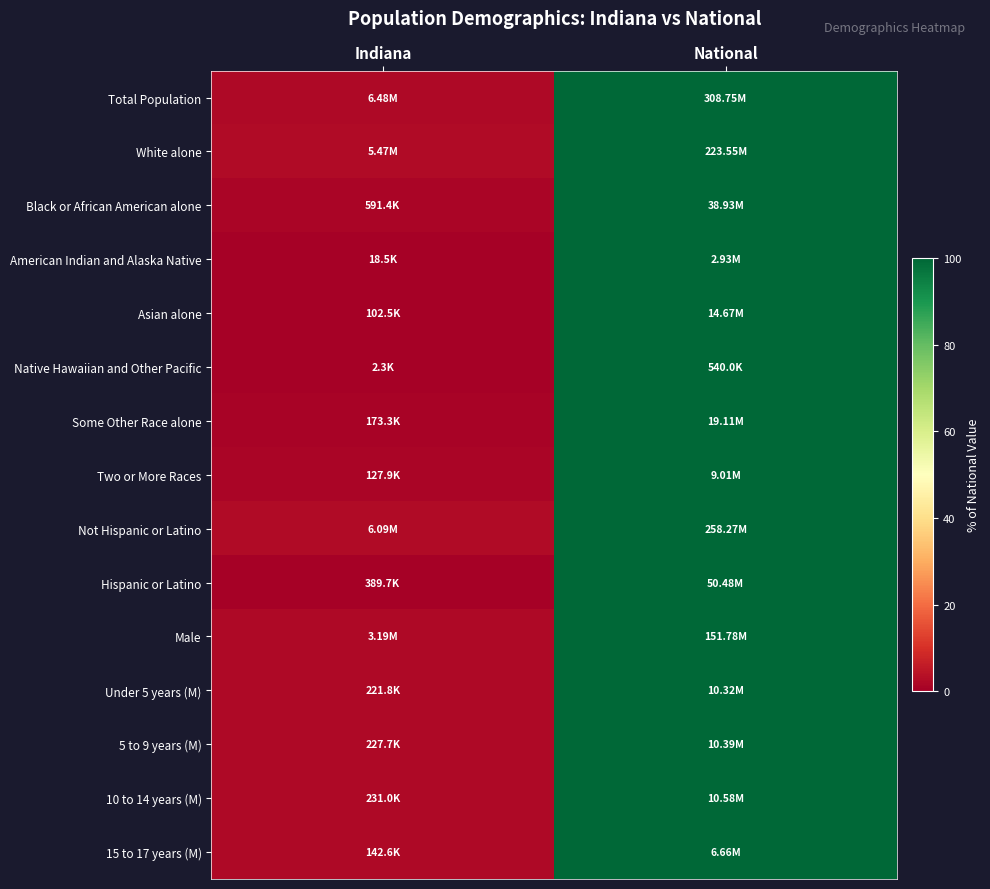

At which category is the sum across all series the highest?

National